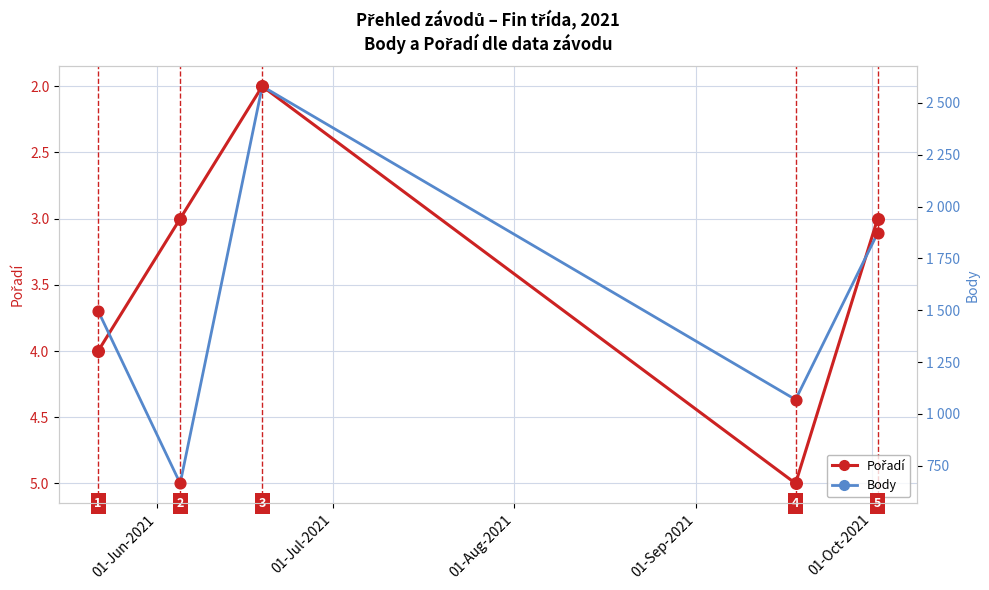

Which series has the largest total across all categories?

Body